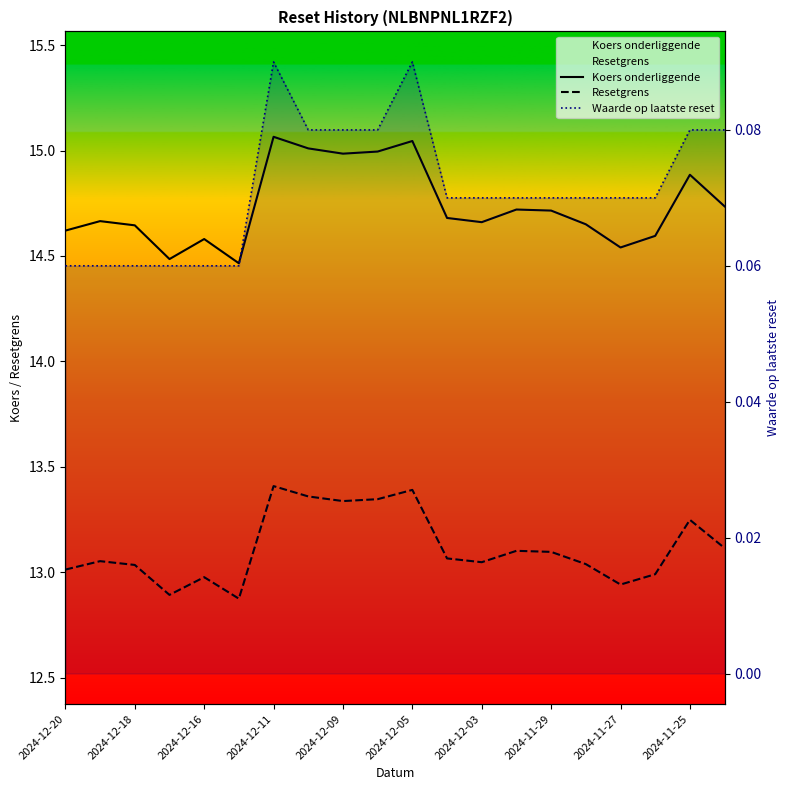

What is the total value across all series at 17?

27.7